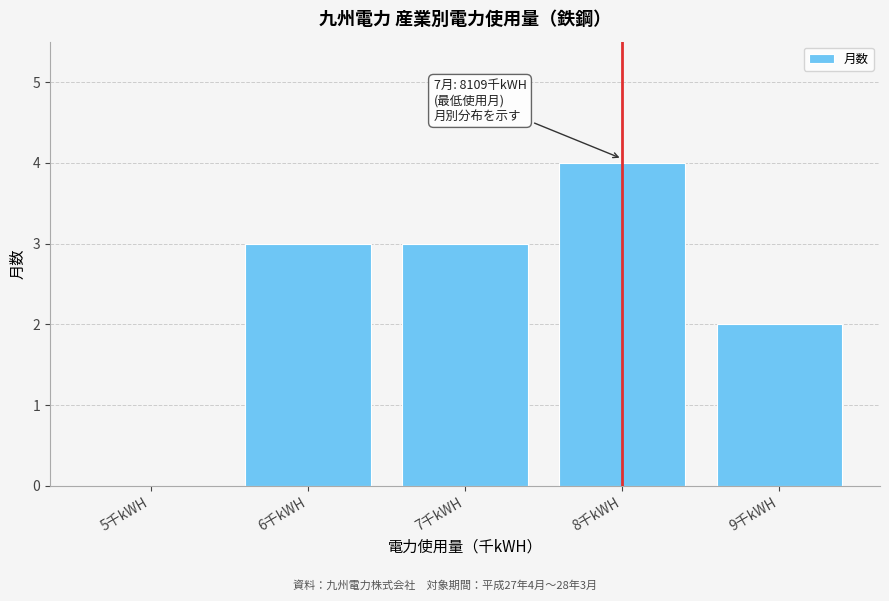

Reading right to left, list all the values displayed in this chart.

9千kWH=2	8千kWH=4	7千kWH=3	6千kWH=3	5千kWH=0